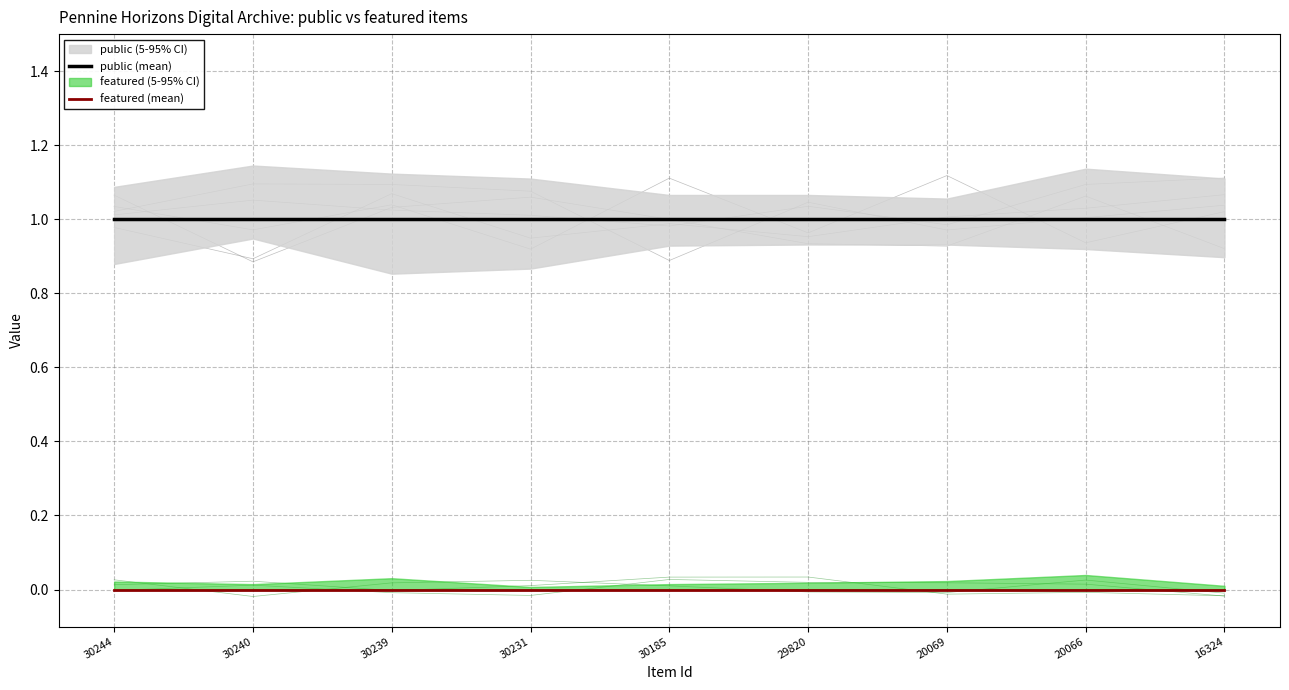

True or false: featured (mean) and public (mean) cross at least once.

False